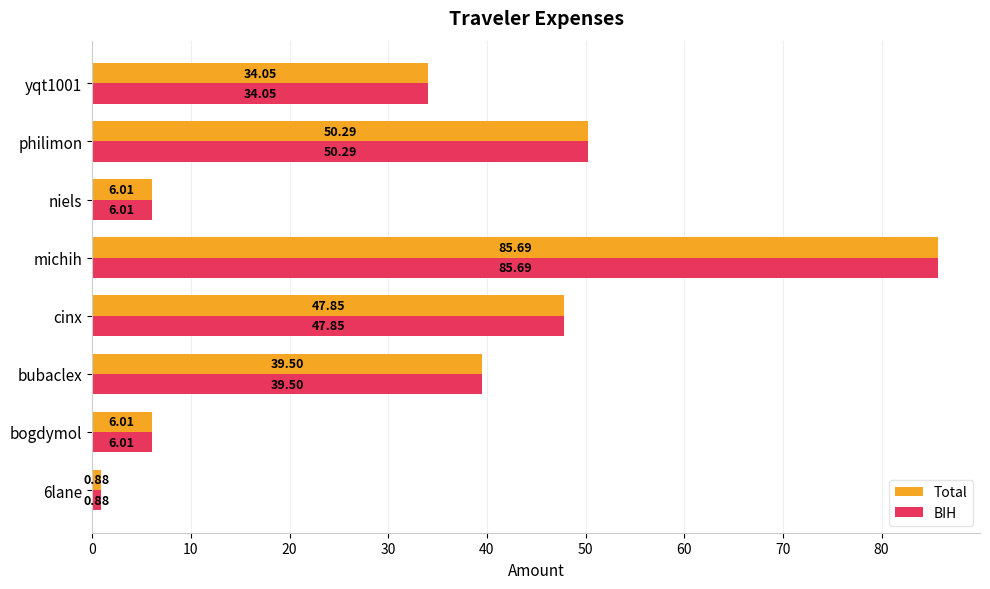

How many values in the BIH series are below 39?

4